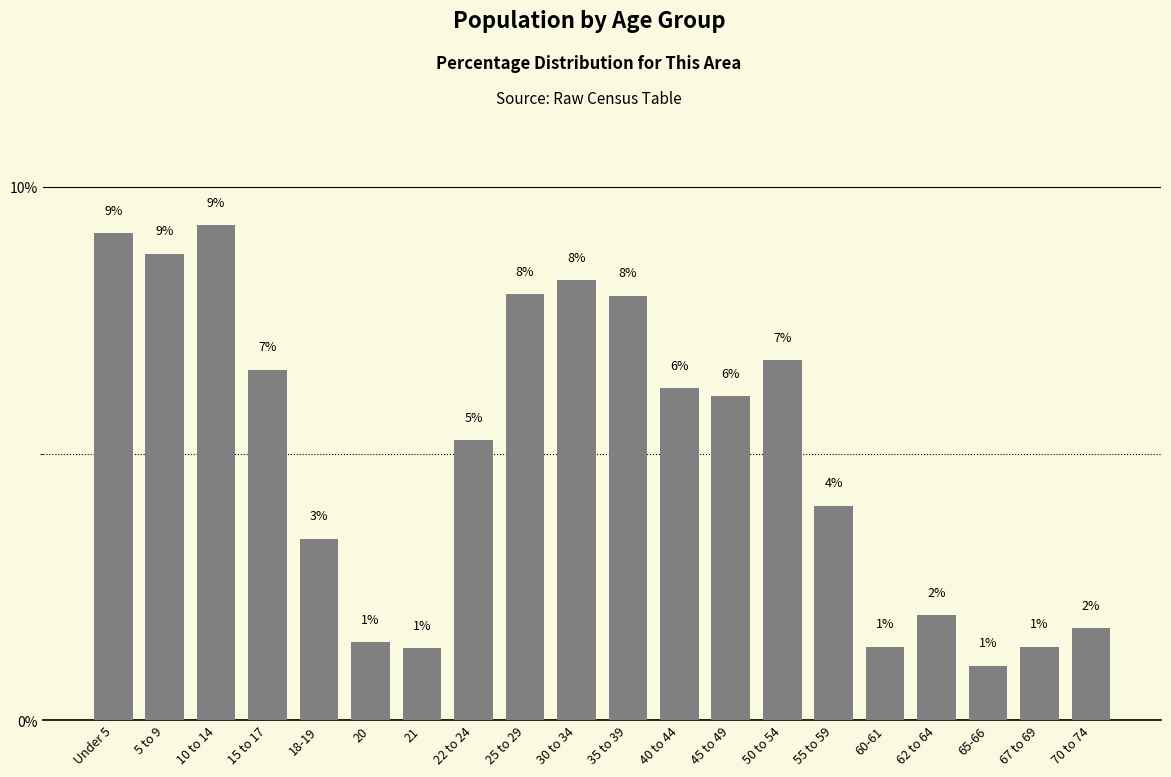

What is the minimum value shown in the chart?

1.0